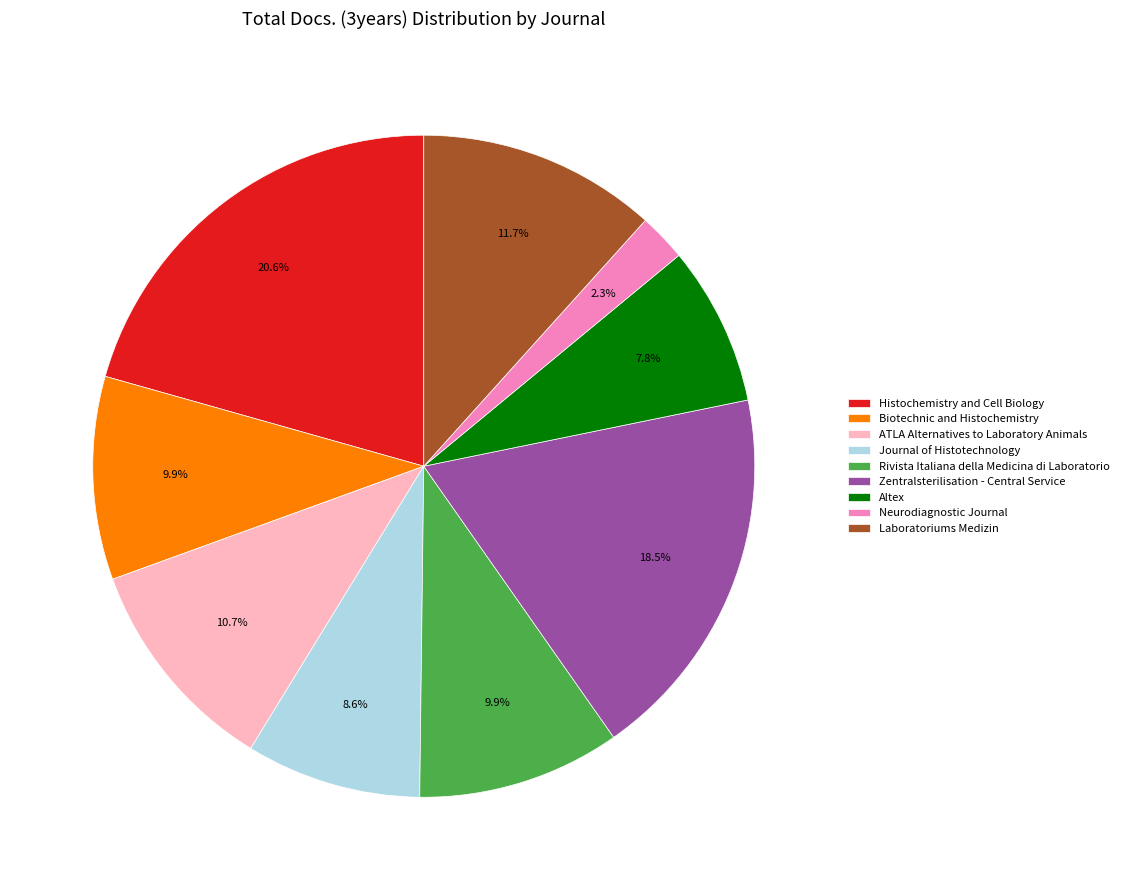

Which has a higher value, Histochemistry and Cell Biology or Altex?

Histochemistry and Cell Biology